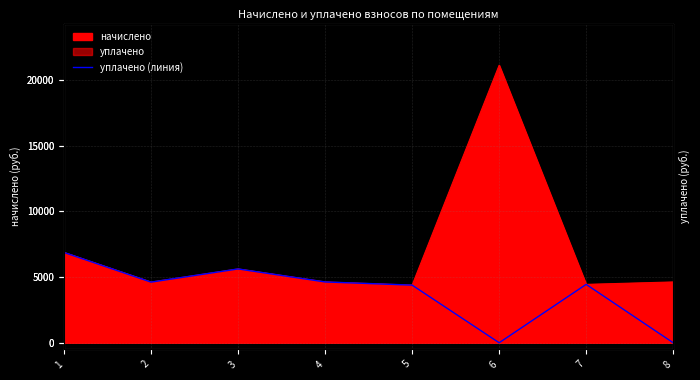

Where does the data first go above 4619?

1